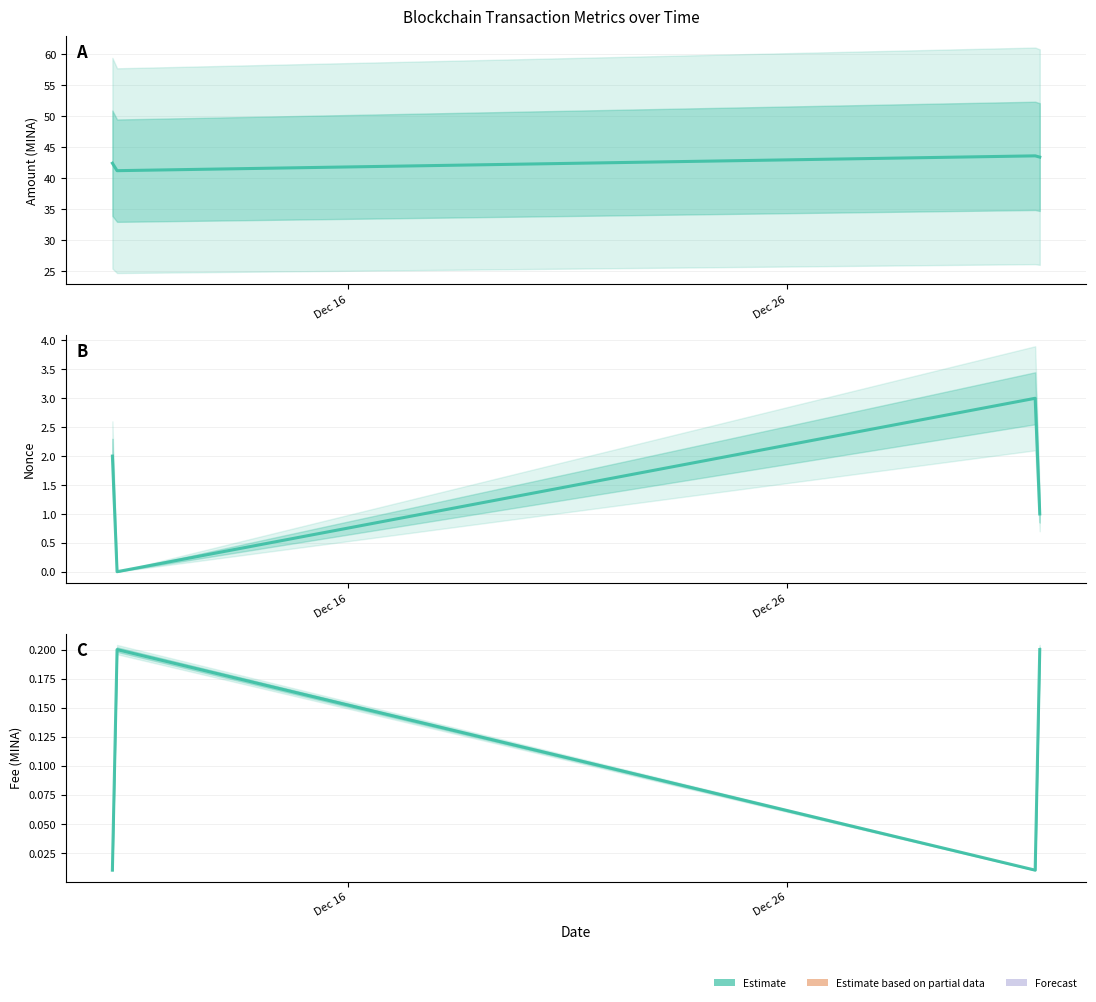

How many lines are shown in the chart?

1